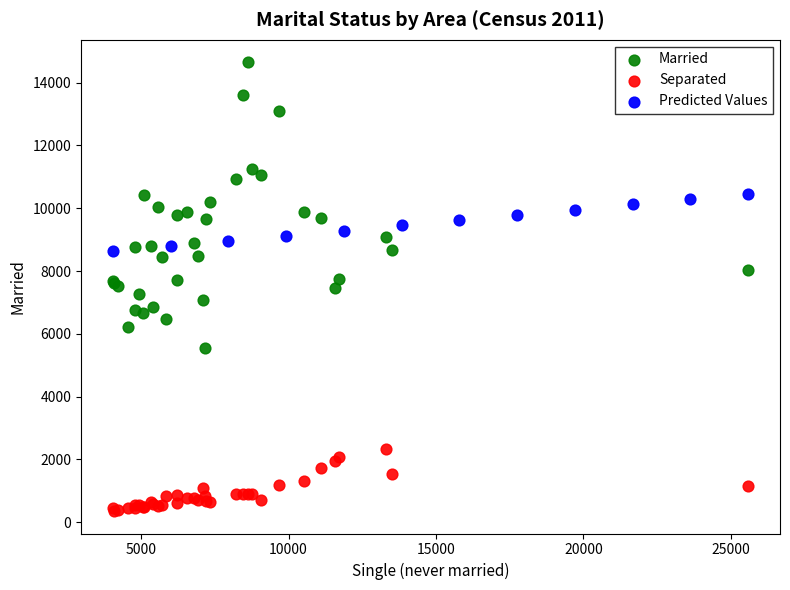

Which series reaches the minimum Y coordinate?

Separated